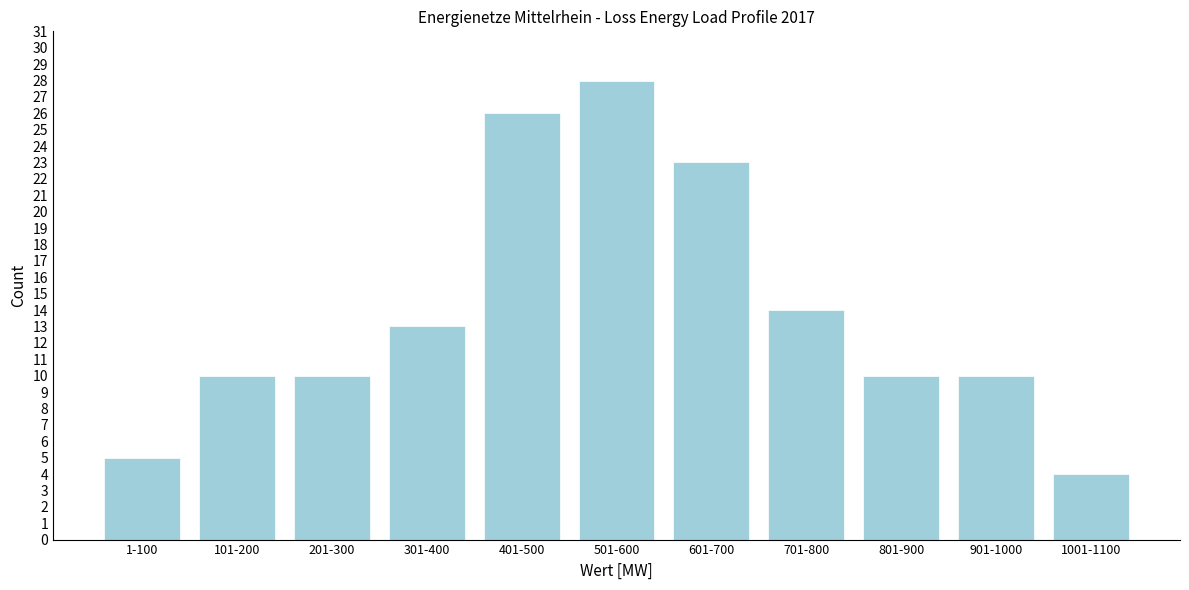

Reading left to right, list all the values displayed in this chart.

1-100=5	101-200=10	201-300=10	301-400=13	401-500=26	501-600=28	601-700=23	701-800=14	801-900=10	901-1000=10	1001-1100=4